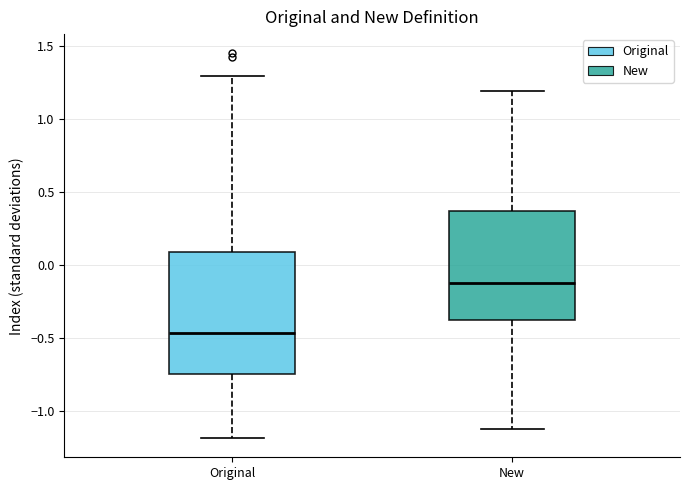

Reading left to right, read every box against the y-axis: the position of its median line, the range the box covers, and the ends of its whiskers. The values are not printed on the chart, so give them approximately, as read against the axis.

Original: median -0.45, box -0.75 to 0.10, whiskers -1.20 to 1.30
New: median -0.10, box -0.40 to 0.35, whiskers -1.10 to 1.20